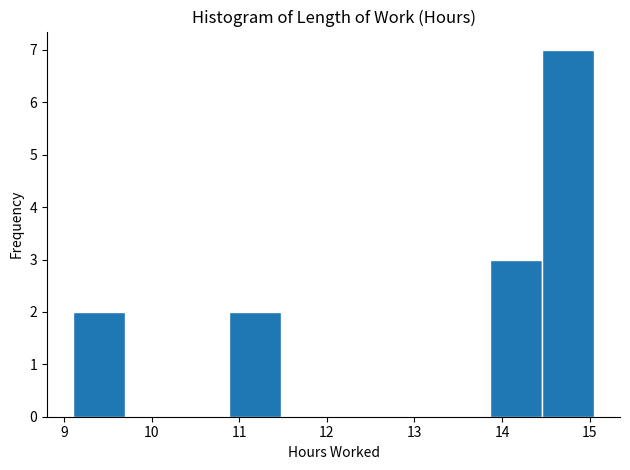

Reading left to right, list every bar in this chart as the range it spans on the x-axis followed by its height. Neither the bar edges nor the heights are printed on the chart, so give them approximately, as read against the axes.

9.1 to 9.7: 2
9.7 to 10.3: 0
10.3 to 10.9: 0
10.9 to 11.5: 2
11.5 to 12.1: 0
12.1 to 12.7: 0
12.7 to 13.3: 0
13.3 to 13.9: 0
13.9 to 14.5: 3
14.5 to 15.1: 7